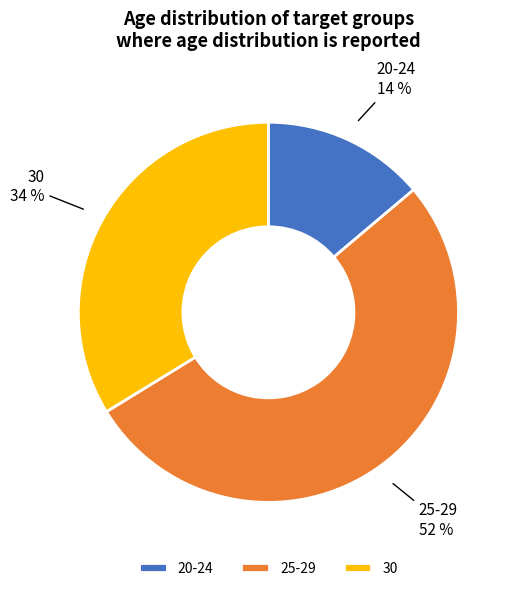

Which has a higher value, 25-29 or 30?

25-29